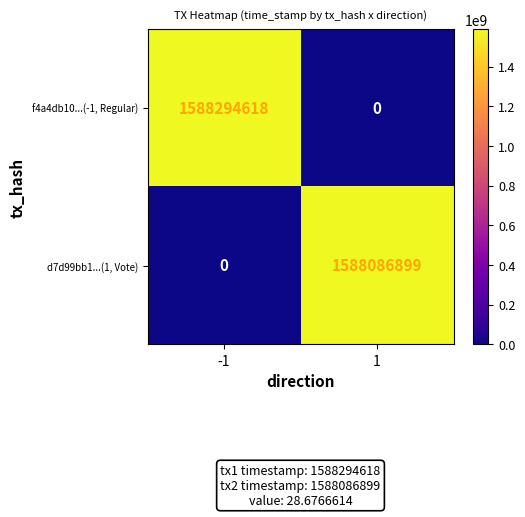

Rank the series by their maximum value, from highest to lowest.

f4a4db10...(-1, Regular), d7d99bb1...(1, Vote)